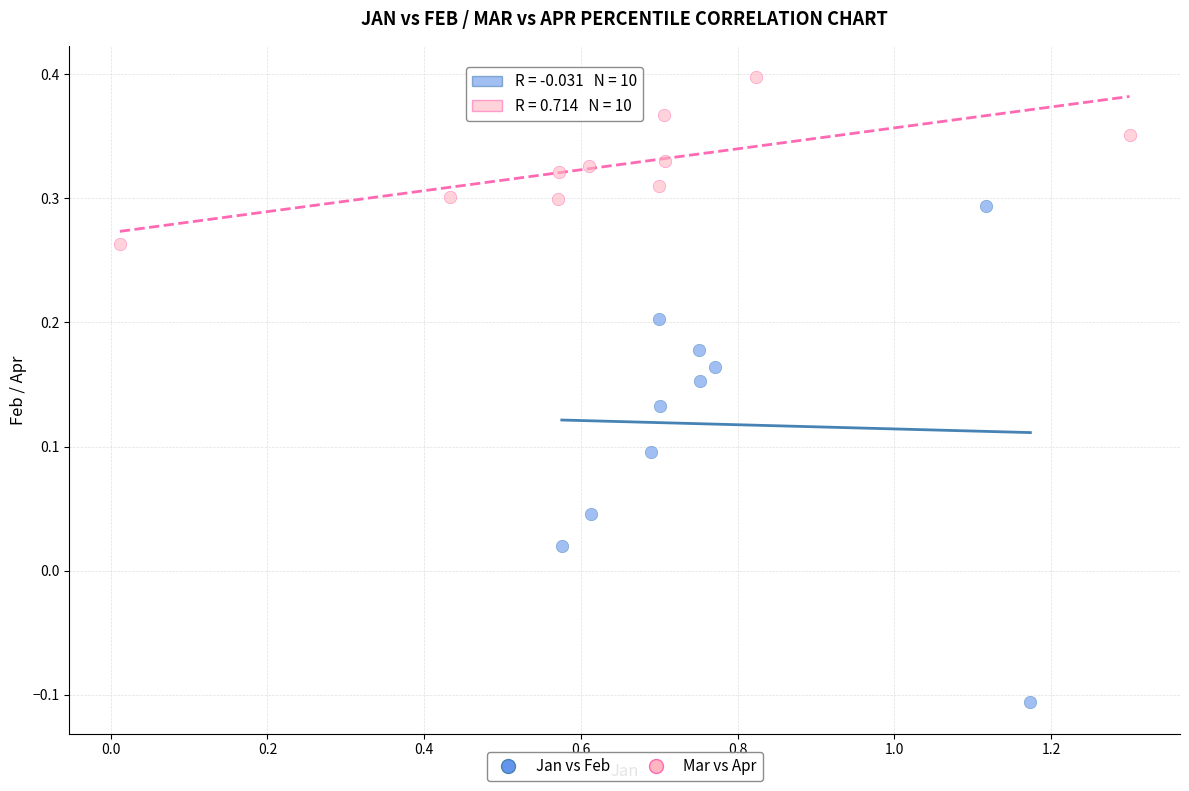

Which series reaches the minimum Y coordinate?

Jan vs Feb